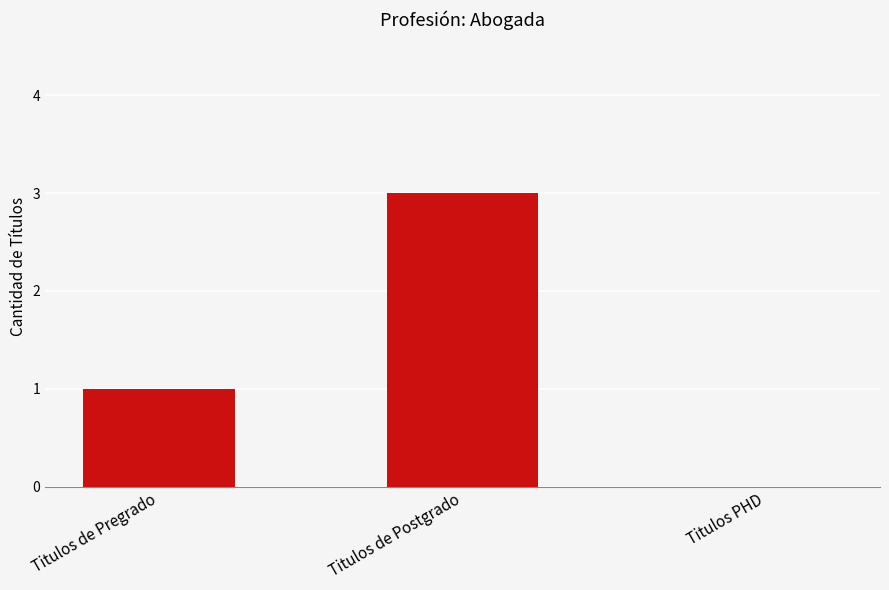

What is the maximum value shown in the chart?

3